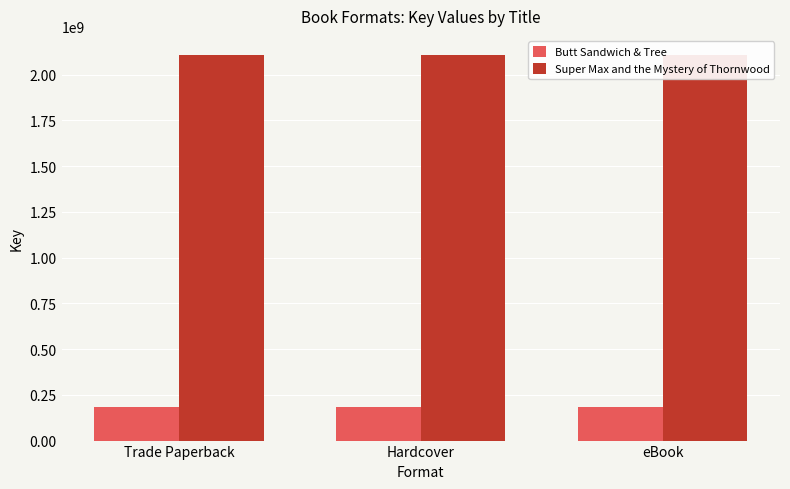

What is the total value across all series at Trade Paperback?

2289601234